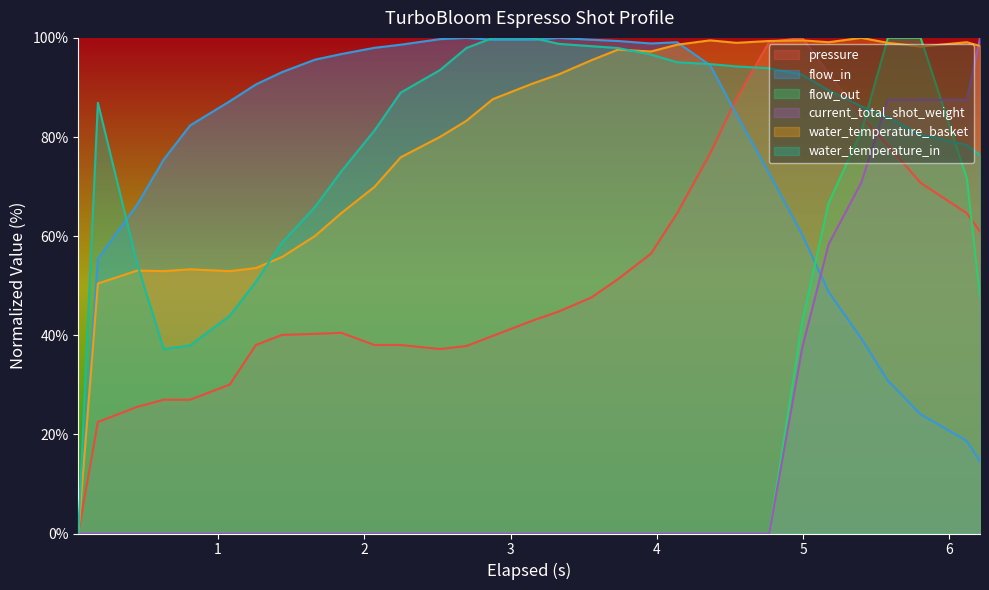

Reading left to right, list all the values displayed in this chart.

pressure: 0.0	22.5	25.6	27.0	27.0	30.1	38.0	40.1	40.3	40.5	38.0	38.0	37.2	37.8	39.9	42.9	44.8	47.6	51.3	56.4	64.6	76.7	87.7	99.2	100.0	92.8	84.0	78.3	70.8	64.6	60.9
flow_in: 0.0	55.4	66.4	75.4	82.3	87.2	90.6	93.1	95.6	96.7	98.0	98.6	99.7	100.0	99.6	99.6	100.0	99.6	99.4	98.9	99.1	94.5	84.6	72.7	60.3	48.7	39.3	30.8	24.1	18.7	14.5
flow_out: 0.0	0.0	0.0	0.0	0.0	0.0	0.0	0.0	0.0	0.0	0.0	0.0	0.0	0.0	0.0	0.0	0.0	0.0	0.0	0.0	0.0	0.0	0.0	0.0	42.8	66.7	81.1	100.0	100.0	71.7	47.8
current_total_shot_weight: 0.0	0.0	0.0	0.0	0.0	0.0	0.0	0.0	0.0	0.0	0.0	0.0	0.0	0.0	0.0	0.0	0.0	0.0	0.0	0.0	0.0	0.0	0.0	0.0	37.5	58.3	70.8	87.5	87.5	87.5	100.0
water_temperature_basket: 0.0	50.4	53.1	52.9	53.3	52.9	53.6	55.8	60.0	64.7	69.9	75.9	80.0	83.3	87.6	90.8	92.6	95.5	97.6	97.3	98.6	99.5	99.0	99.4	99.5	99.1	100.0	99.0	98.3	99.1	98.4
water_temperature_in: 0.0	86.9	54.3	37.2	37.9	43.9	50.8	58.7	65.9	73.1	81.3	89.0	93.5	98.0	100.0	100.0	98.8	98.3	98.0	96.6	95.1	94.7	94.2	93.9	92.6	89.4	86.2	84.0	80.4	78.4	76.4